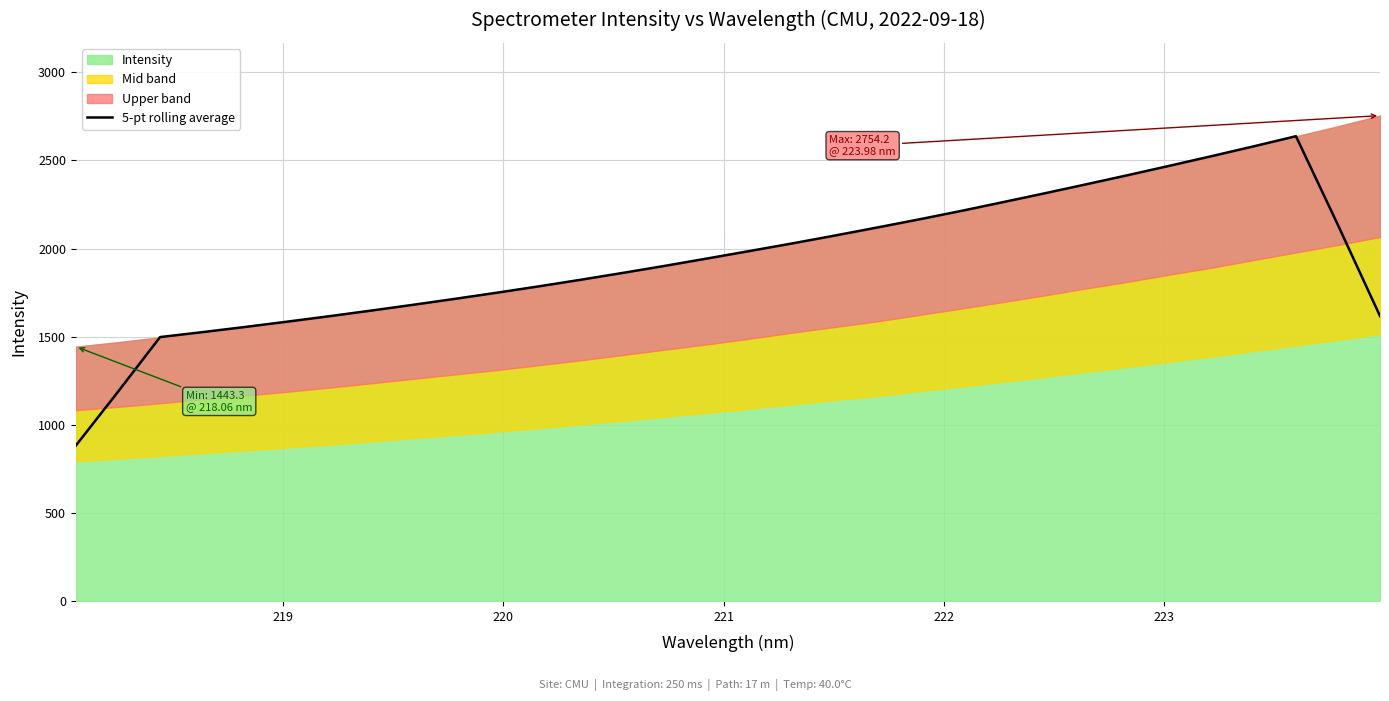

What is the minimum value for 5-pt rolling average?

881.6